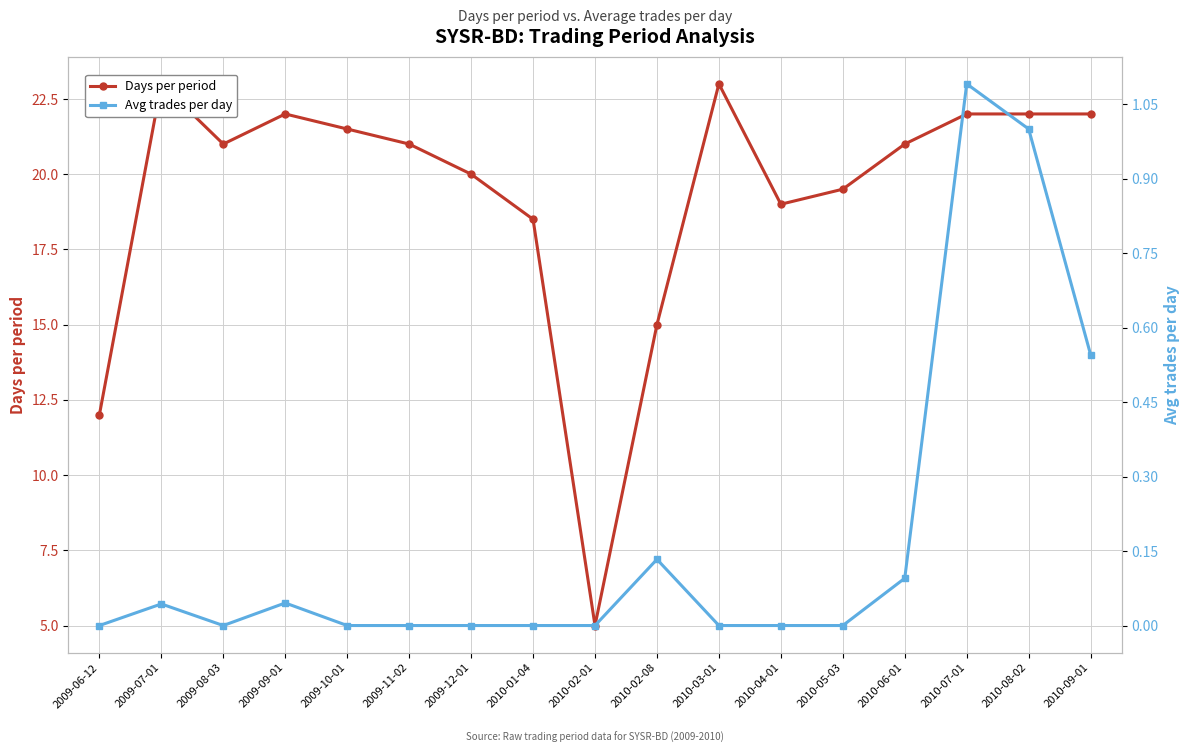

At which category is the sum across all series the highest?

2010-07-01